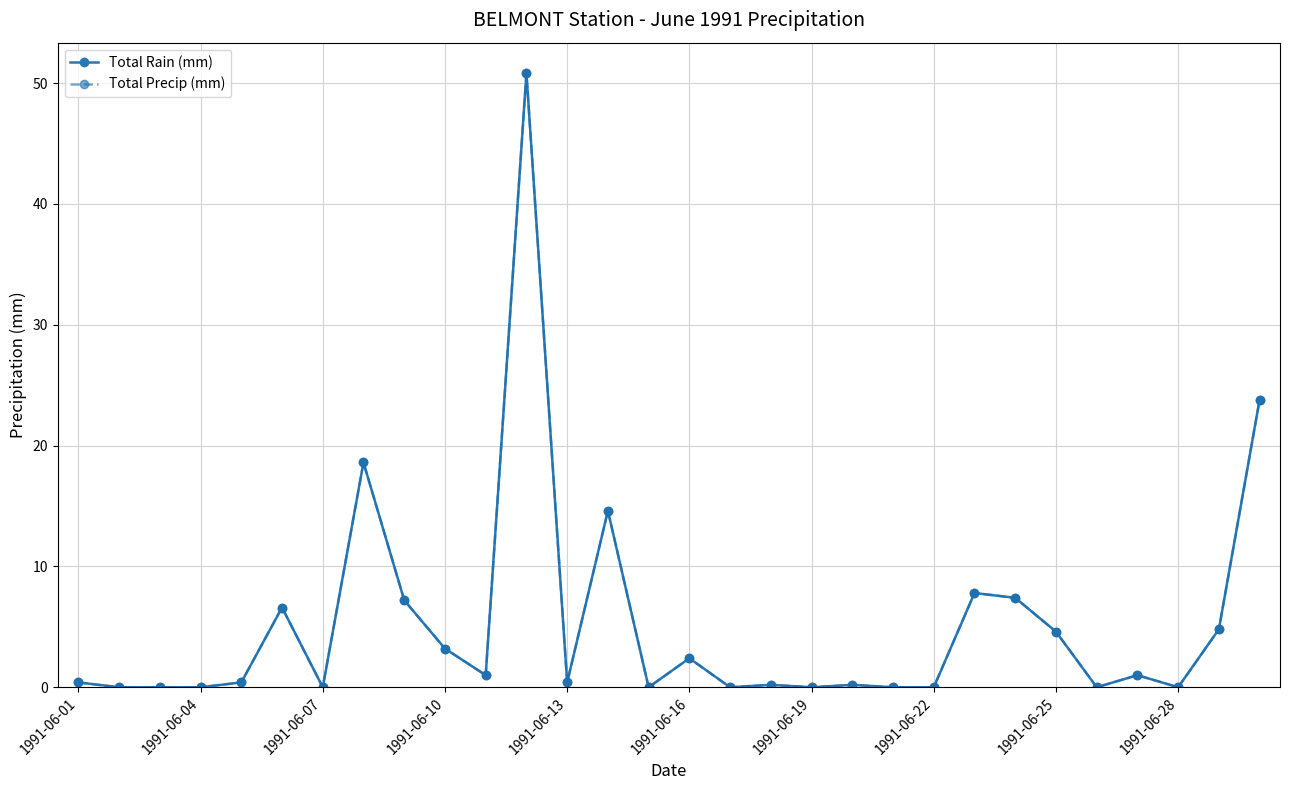

True or false: Total Rain (mm) and Total Precip (mm) cross at least once.

False